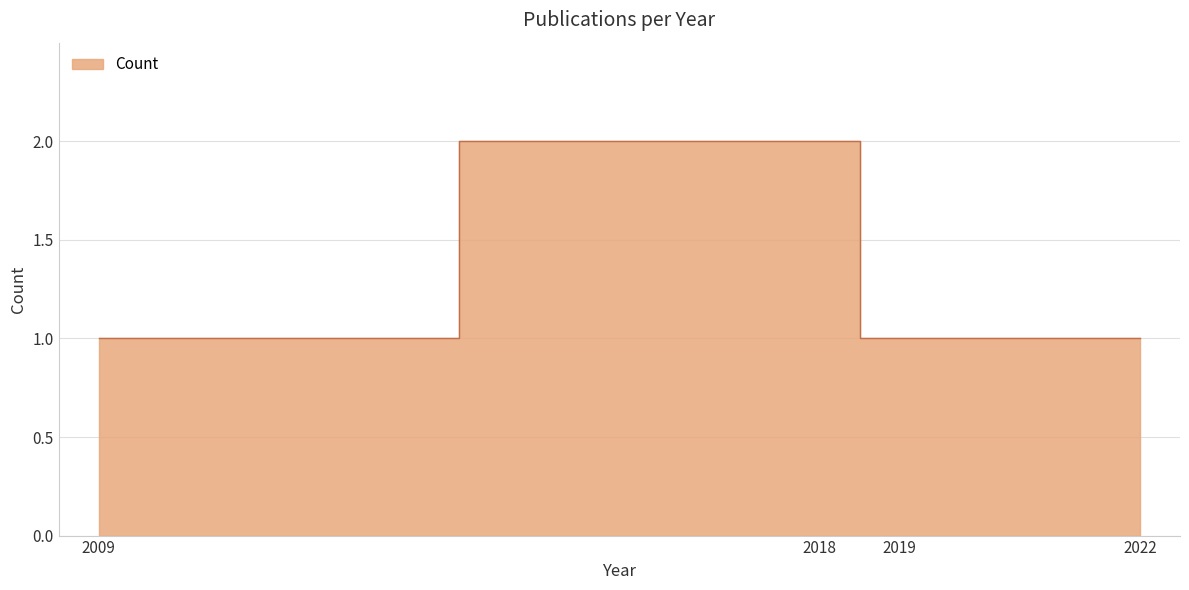

Which category has the highest value across all series?

2018